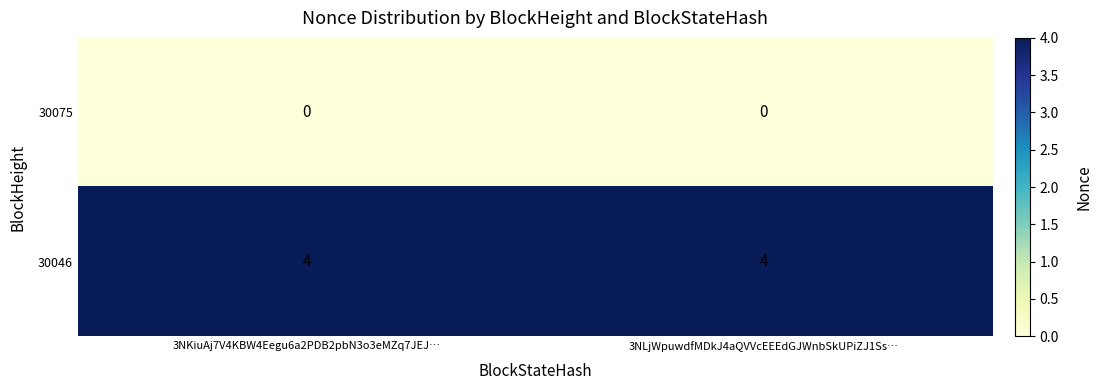

The 30046 series shows 2 at 3NLjWpuwdfMDkJ4aQVVcEEEdGJWnbSkUPiZJ1Ss…. True or false?

False